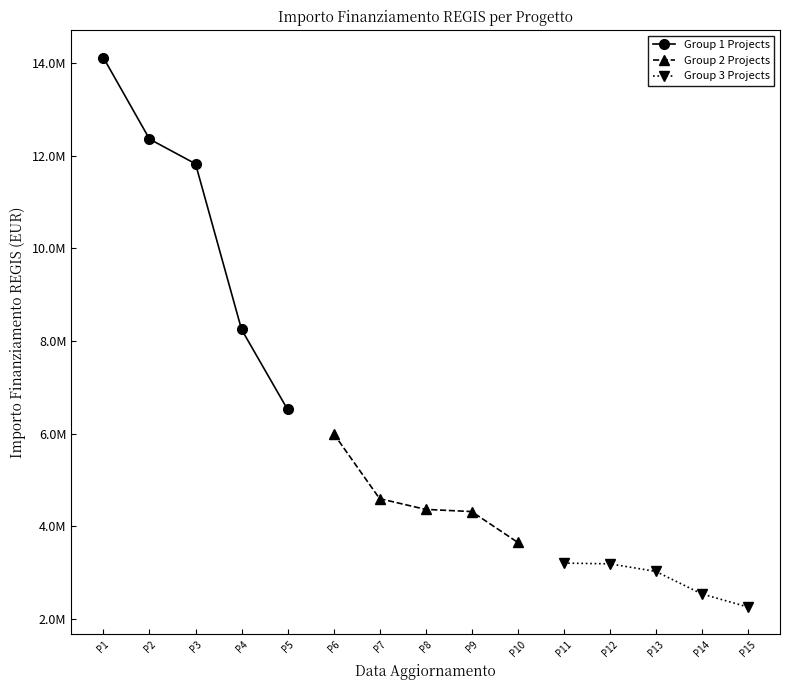

True or false: Group 3 Projects and Group 1 Projects intersect in this chart.

False